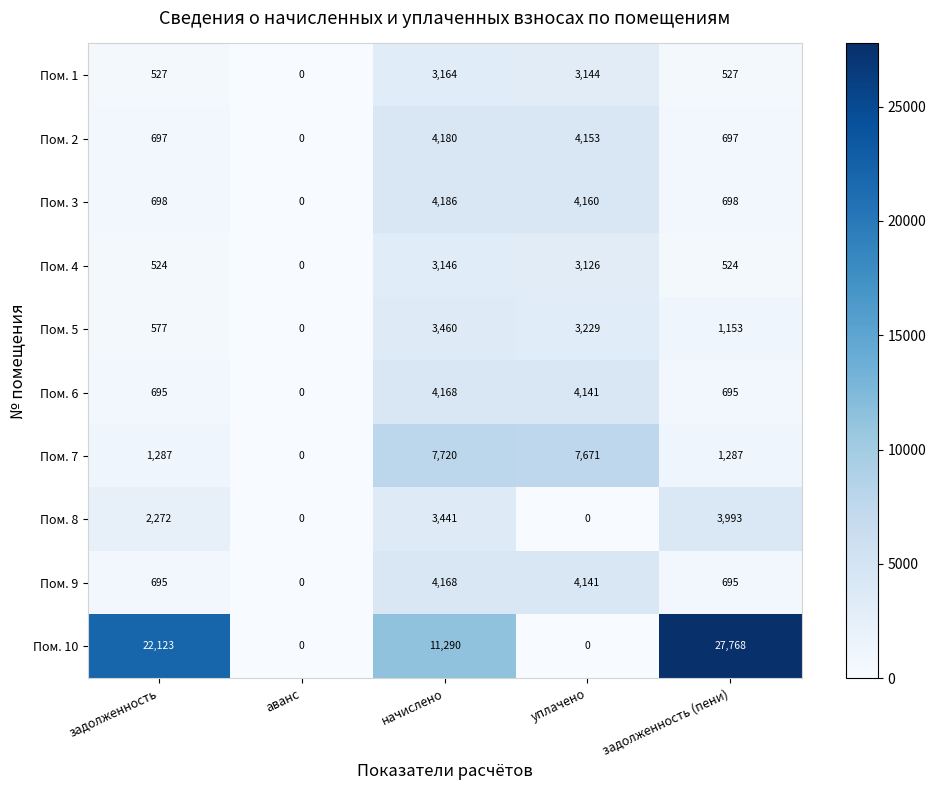

Is the value of Пом. 1 at задолженность greater than the value of Пом. 10 at задолженность (пени)?

No